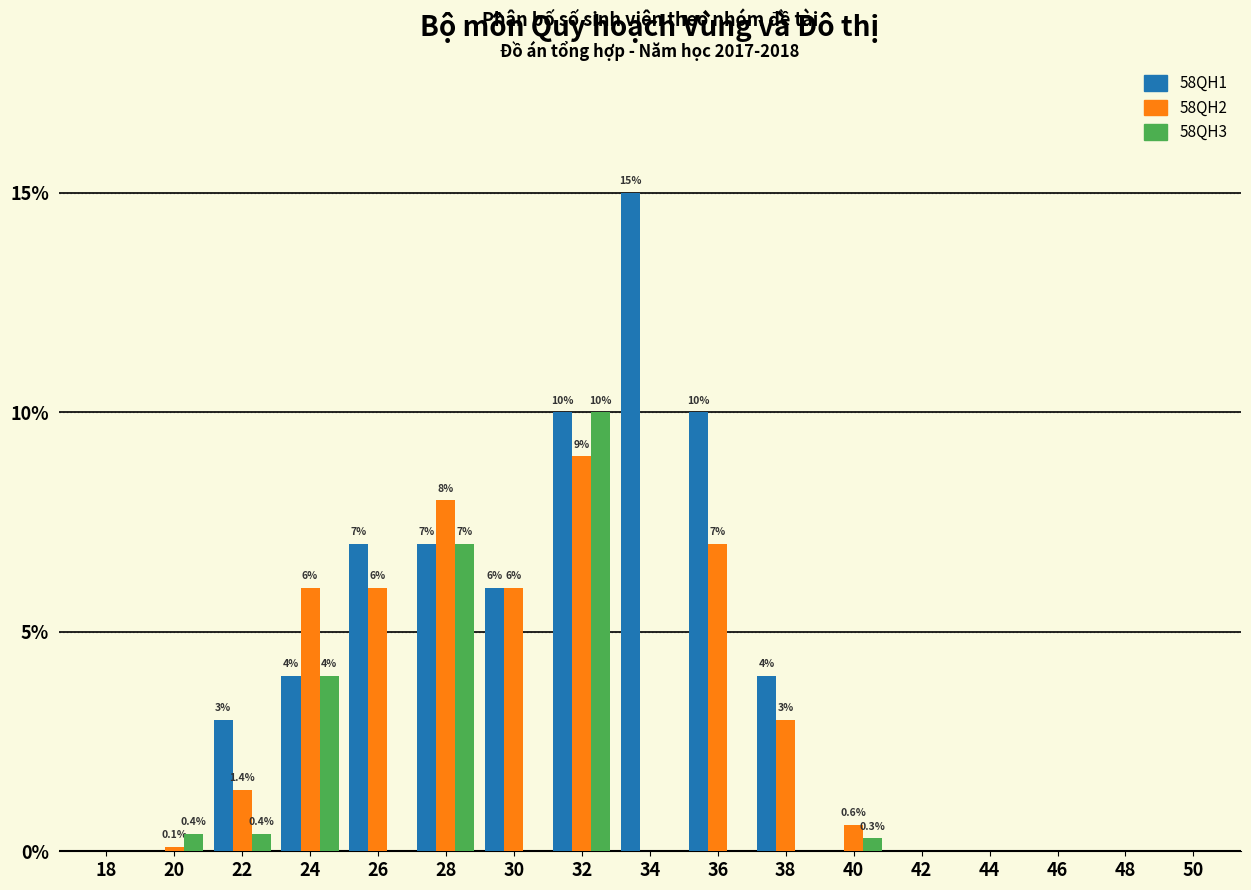

What is the sum of the 58QH3 values at 44 and 32?

10.0